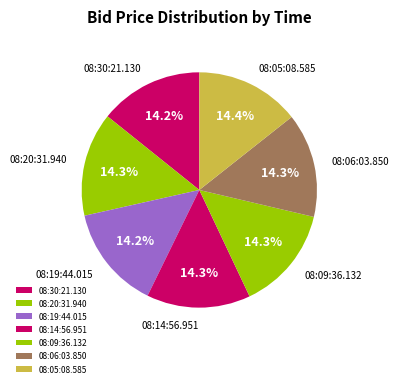

To the nearest percent, what percentage of the pie is 08:06:03.850?

14%